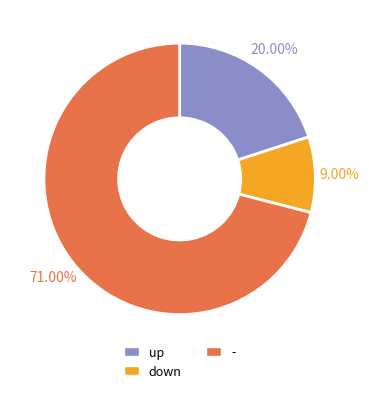

Is it true that up is 9% of the pie?

False